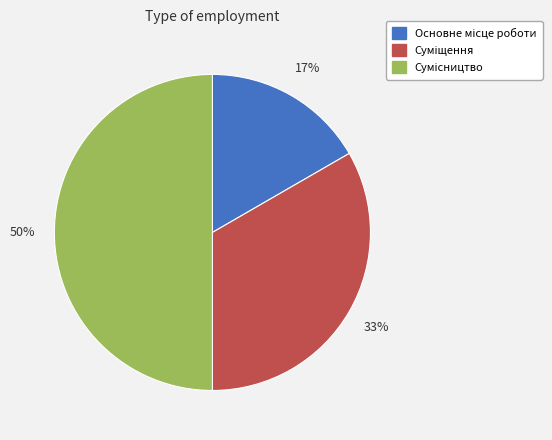

To the nearest percent, what is the difference between the largest and smallest slice percentages?

33%